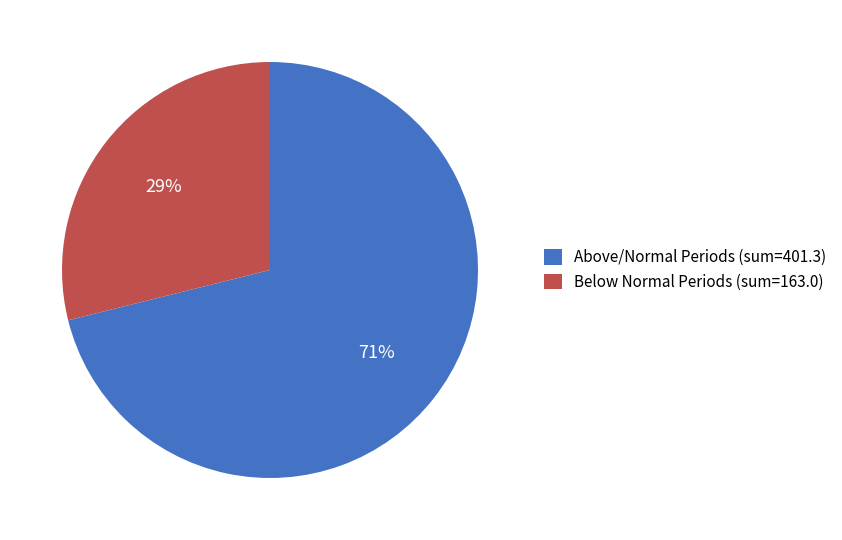

How many slices are in this pie chart?

2